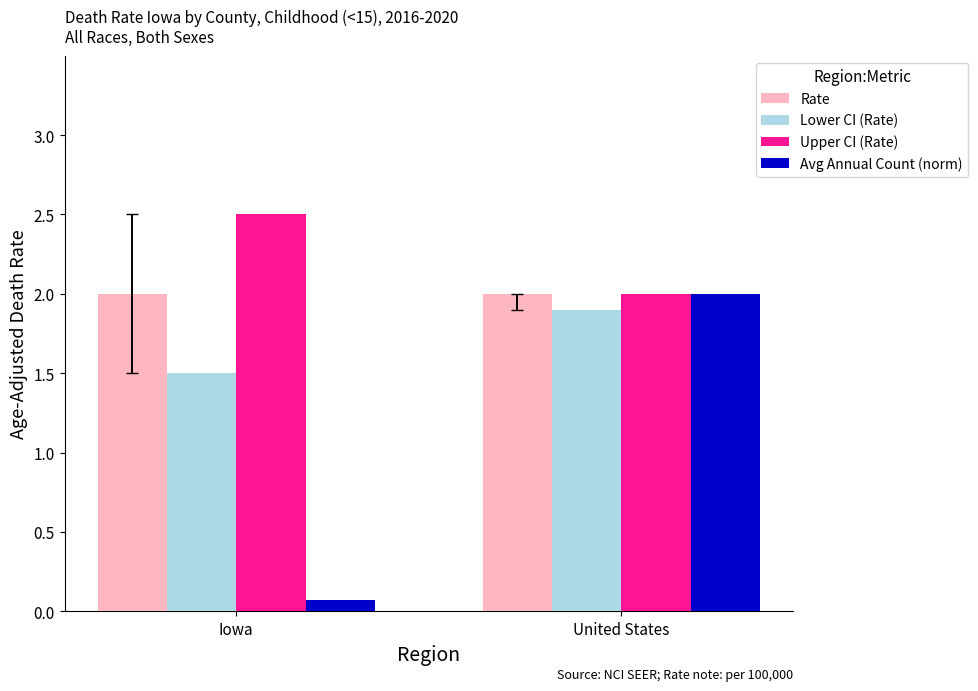

What is the spread (max minus min) of values at Iowa?

2.4